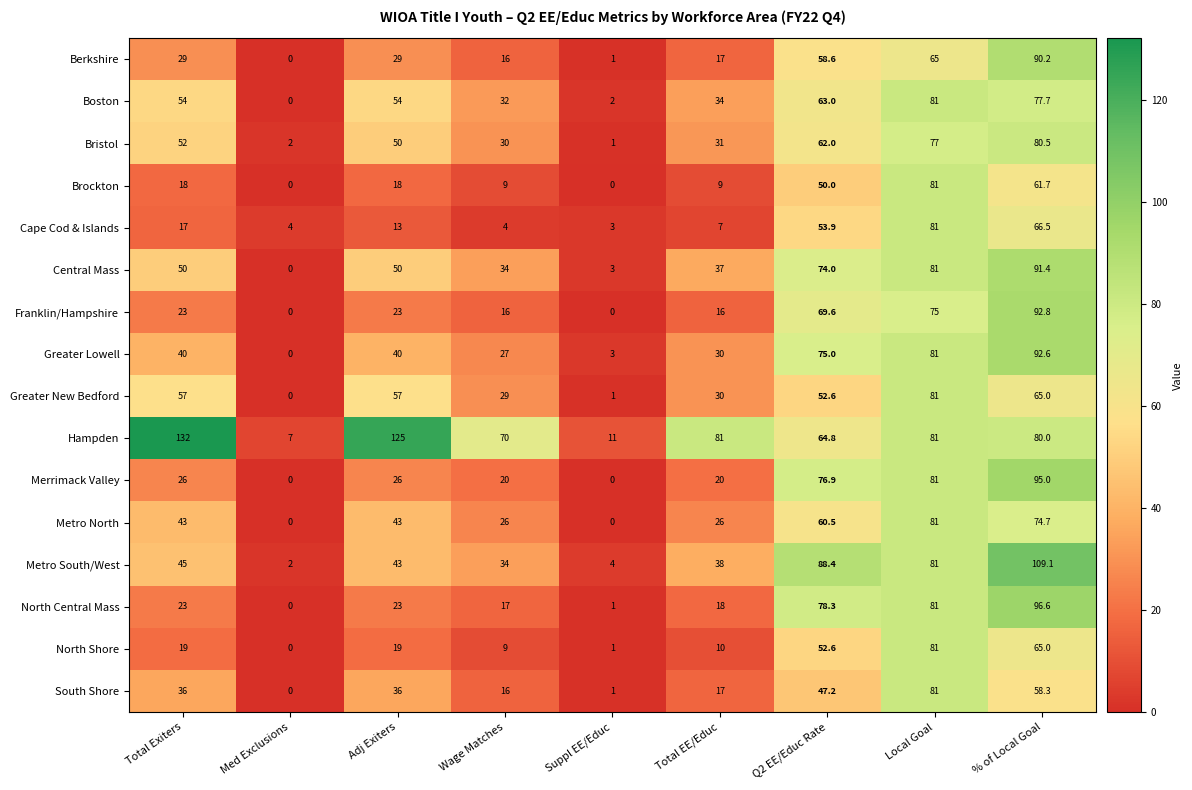

At which label does Cape Cod & Islands first exceed 13?

Total Exiters